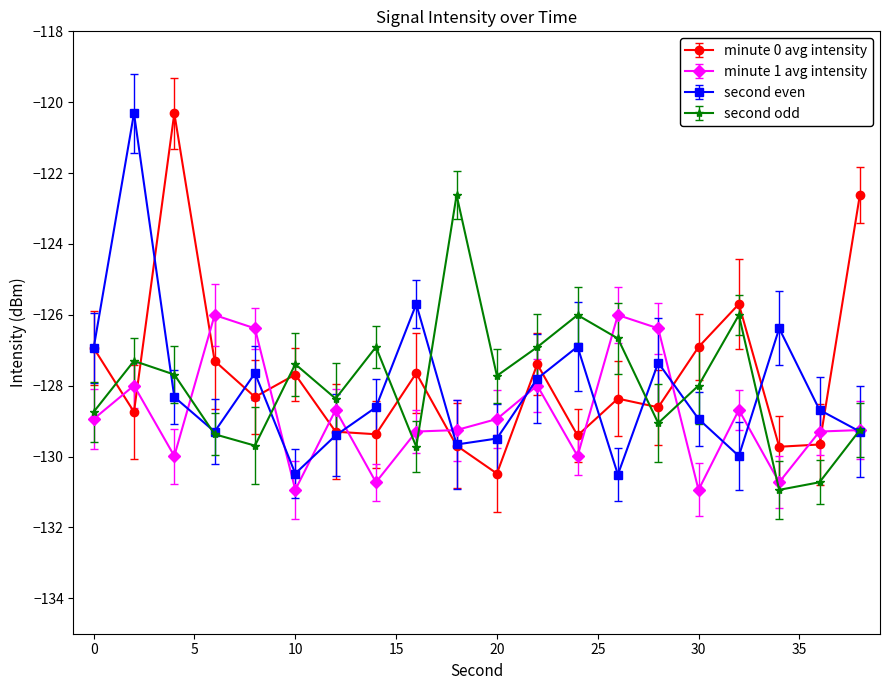

What is the maximum value for second odd?

-122.6